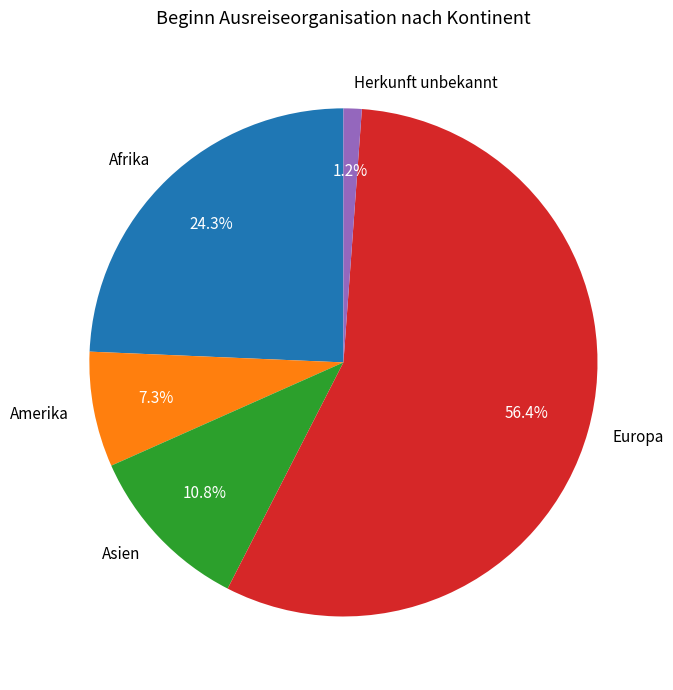

Does any single category account for the majority?

Yes